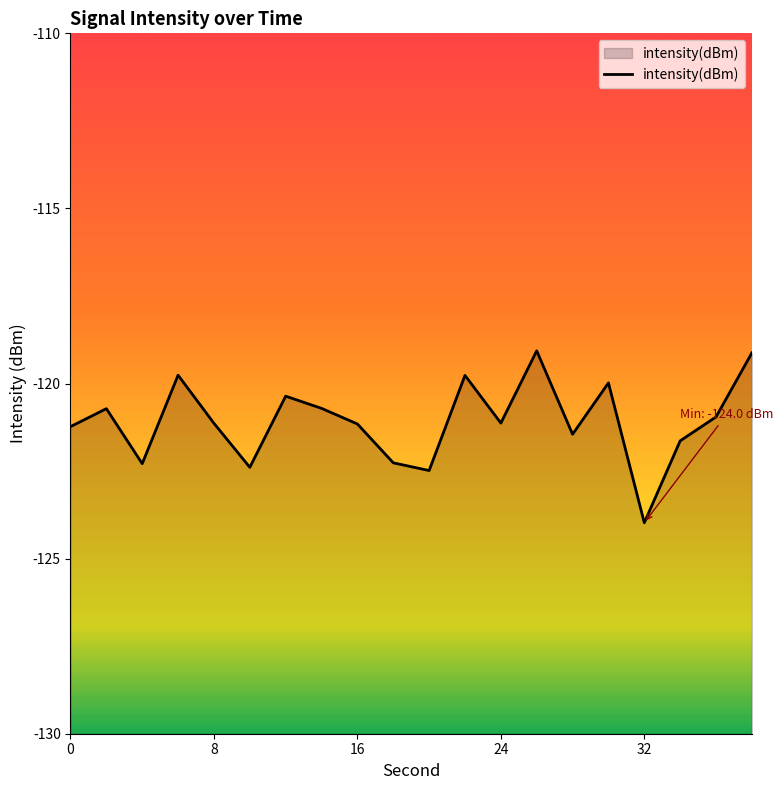

True or false: the data shows -39.7 at 16.

False